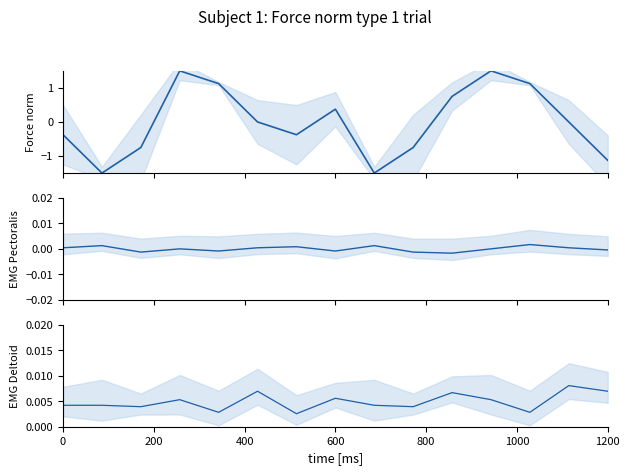

Count the number of data series in this chart.

3